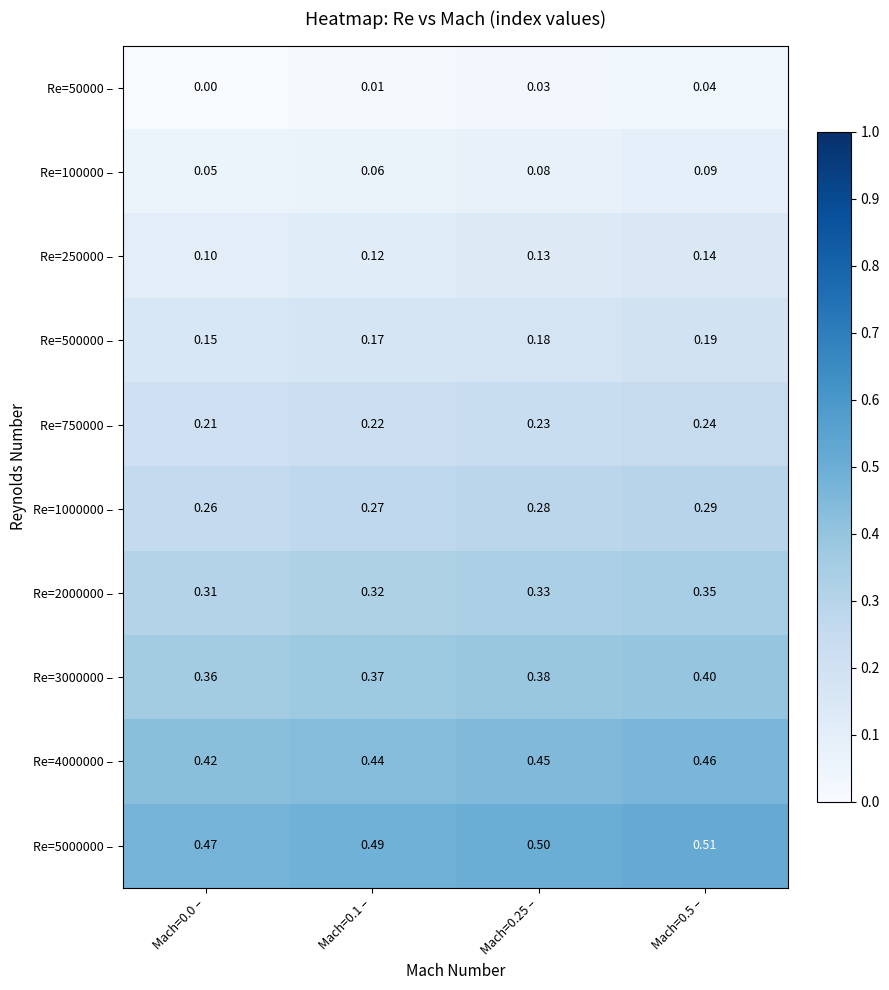

Is the value of Re=50000 – at Mach=0.1 – greater than the value of Re=5000000 – at Mach=0.5 –?

No